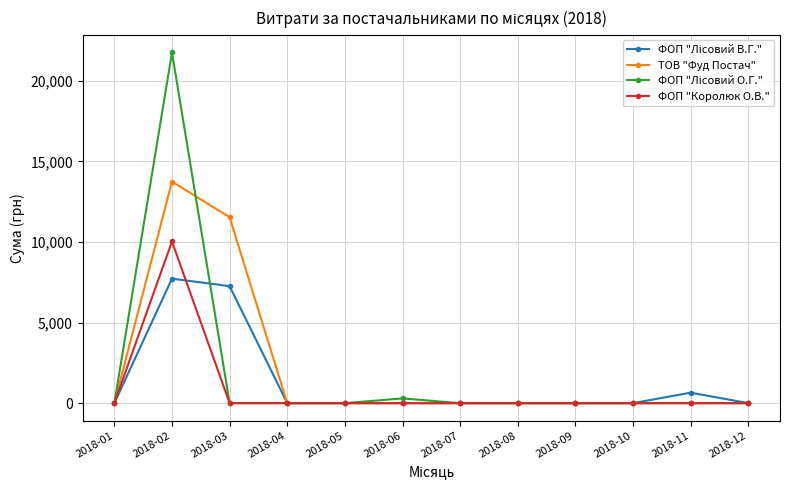

What is the value of the ФОП "Королюк О.В." point at the 2nd from the left?

10031.1